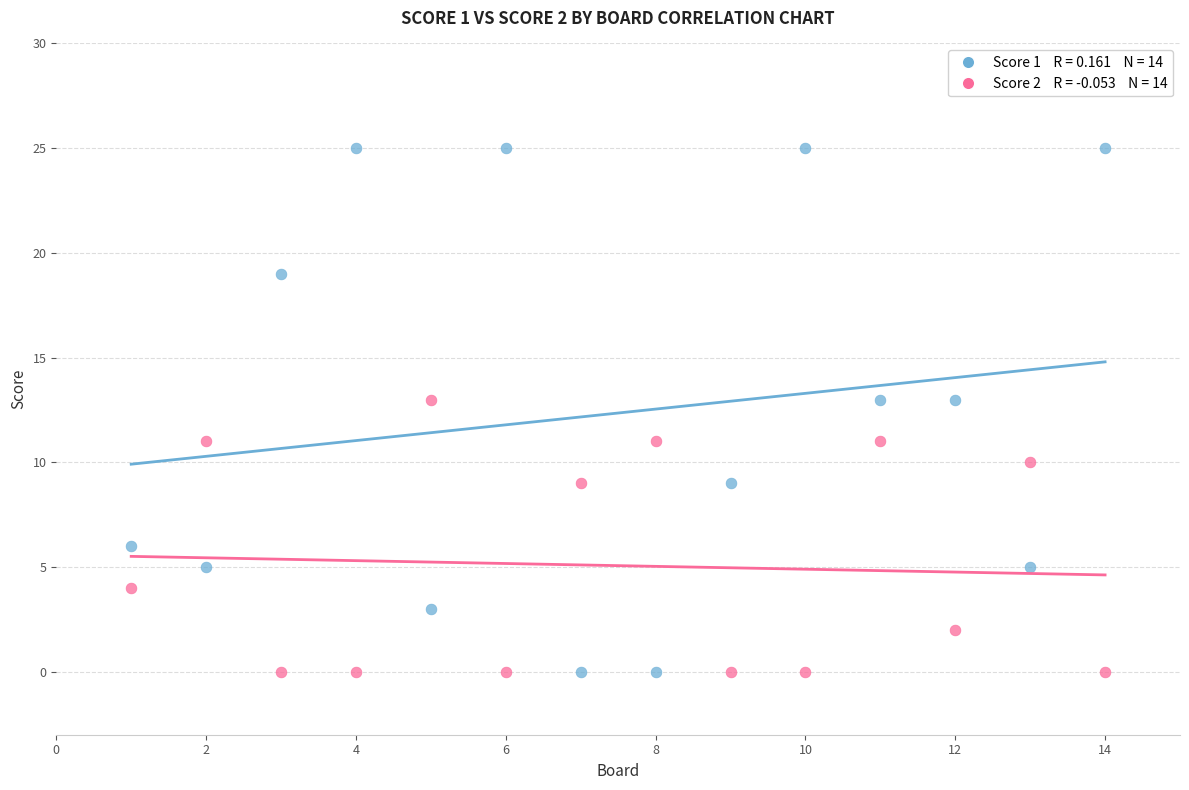

Across all data points, what is the range of X values (max minus min)?

13